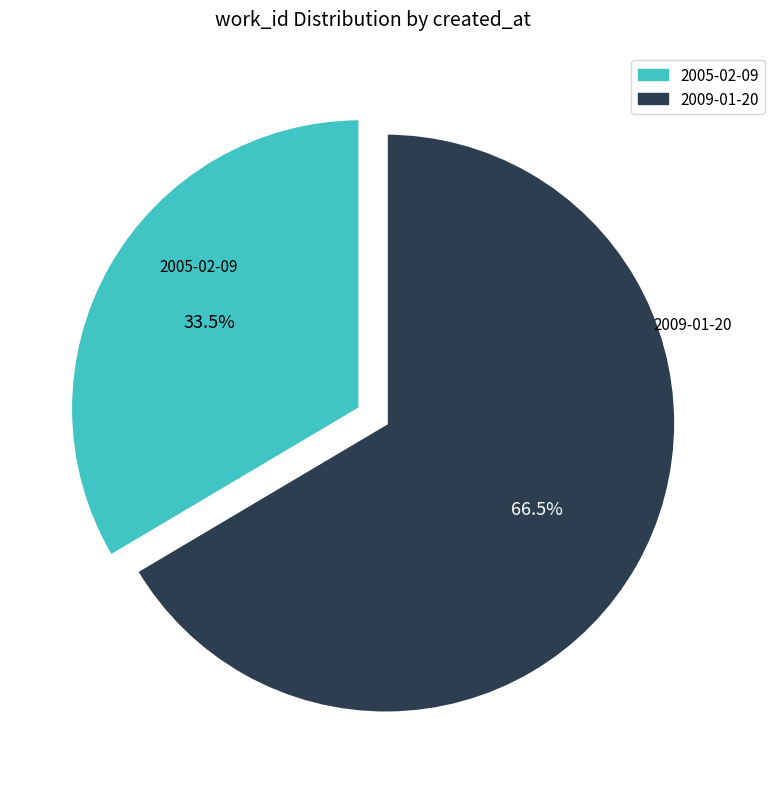

Rank the categories by value from highest to lowest.

2009-01-20, 2005-02-09